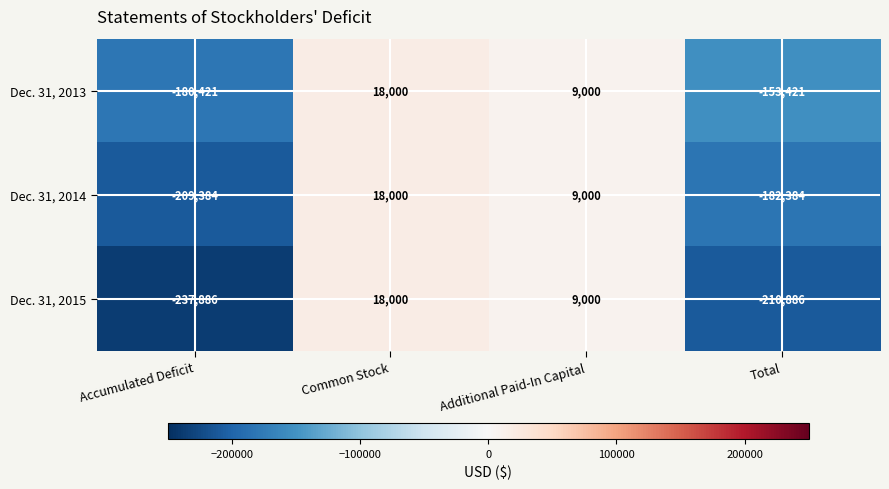

Rank the categories by Dec. 31, 2015 value from lowest to highest.

Accumulated Deficit, Total, Additional Paid-In Capital, Common Stock